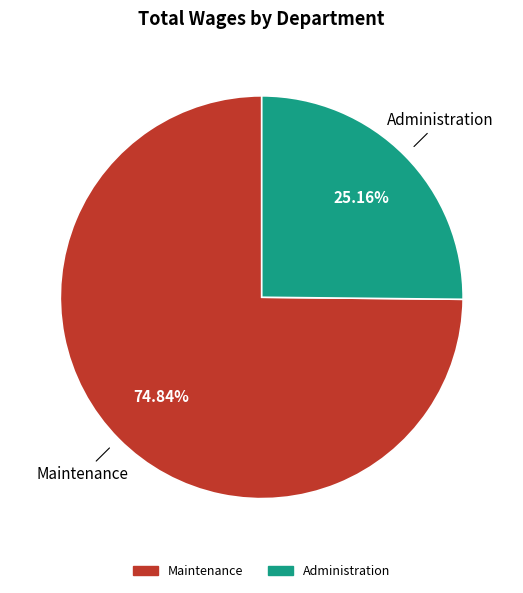

Does Maintenance represent more than half of the total?

Yes